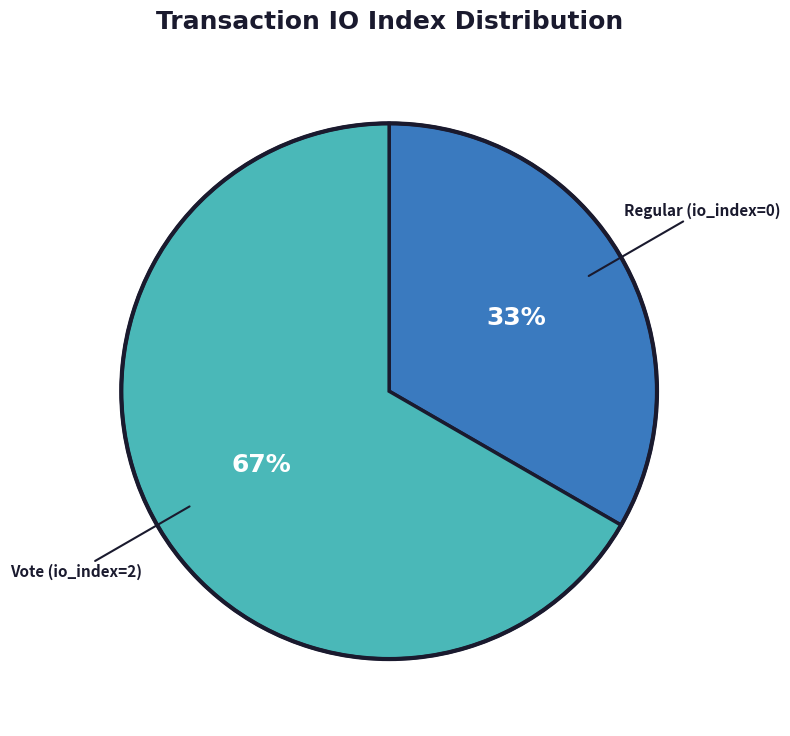

To the nearest percent, what is the average slice percentage?

50%